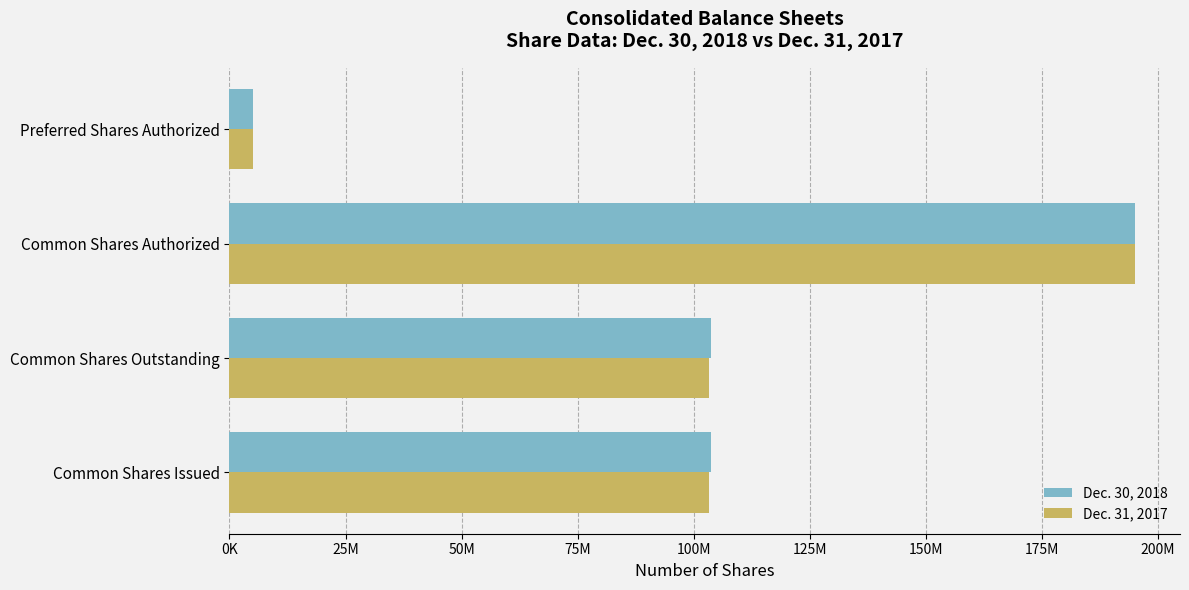

What are all the series names shown in the legend?

Dec. 30, 2018, Dec. 31, 2017